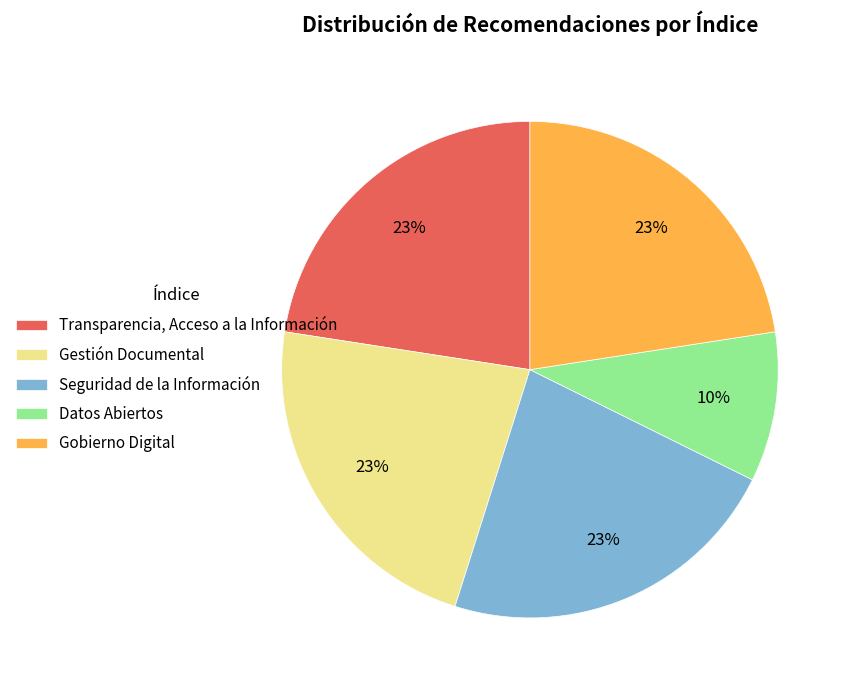

Count the number of slices in the pie.

5